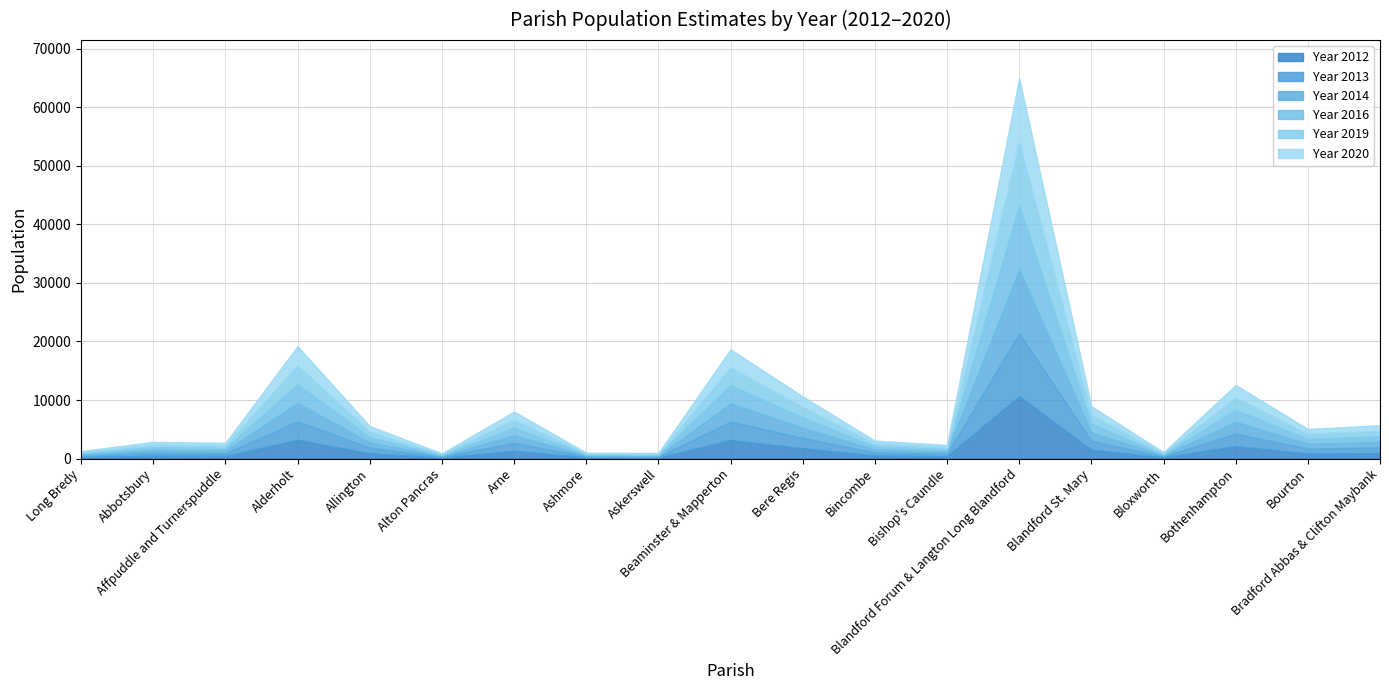

At Alderholt, list the series in order from smallest to largest.

Year 2014, Year 2013, Year 2012, Year 2016, Year 2019, Year 2020